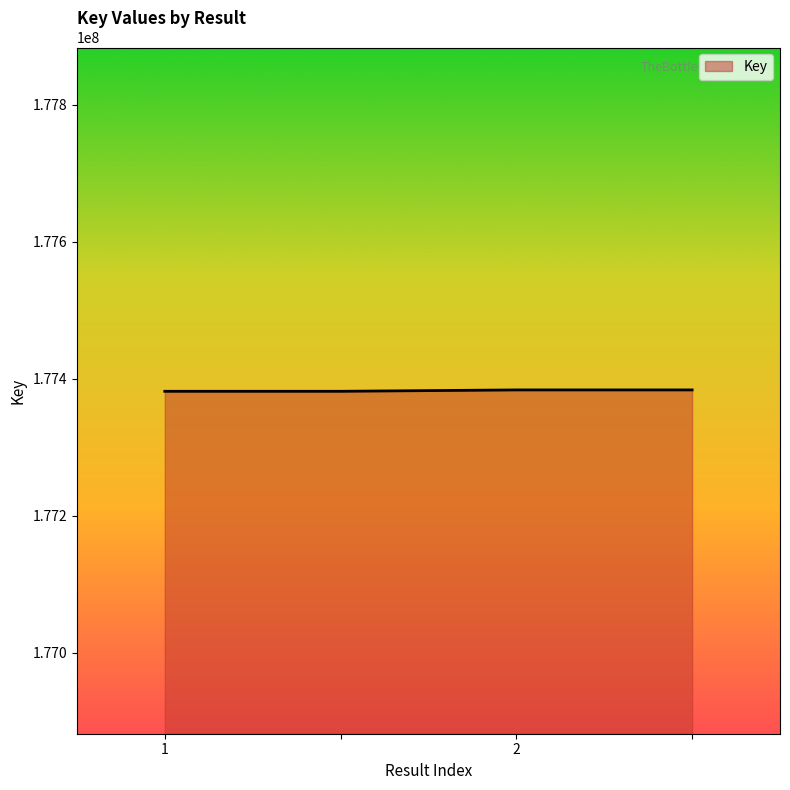

What is the maximum value shown in the chart?

177383641